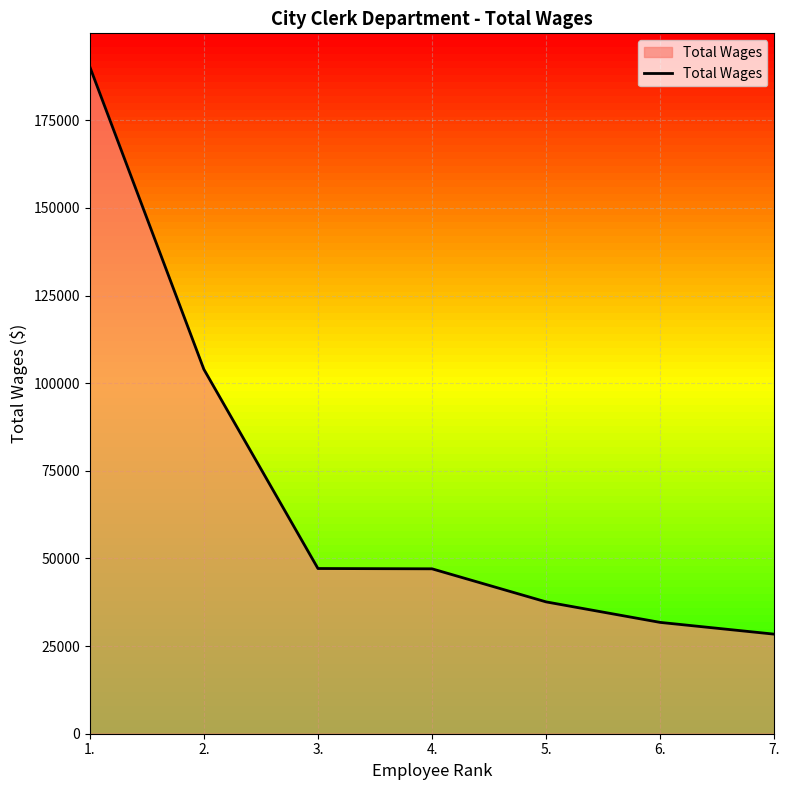

What is the difference between the maximum and minimum values?

161887